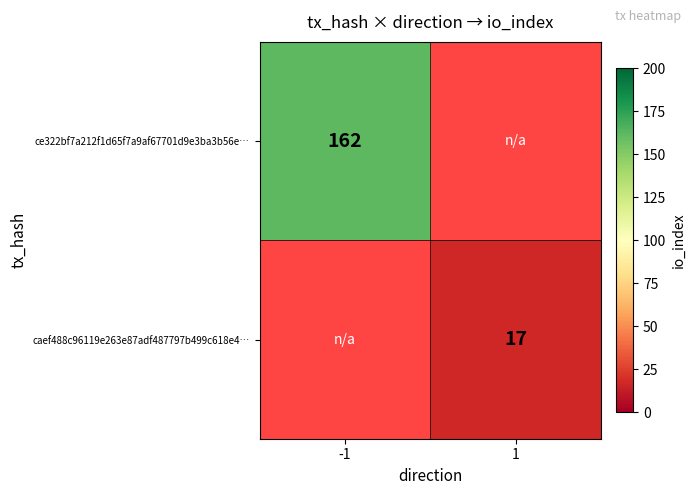

The caef488c96119e263e87adf487797b499c618e4… series shows 5 at 1. True or false?

False